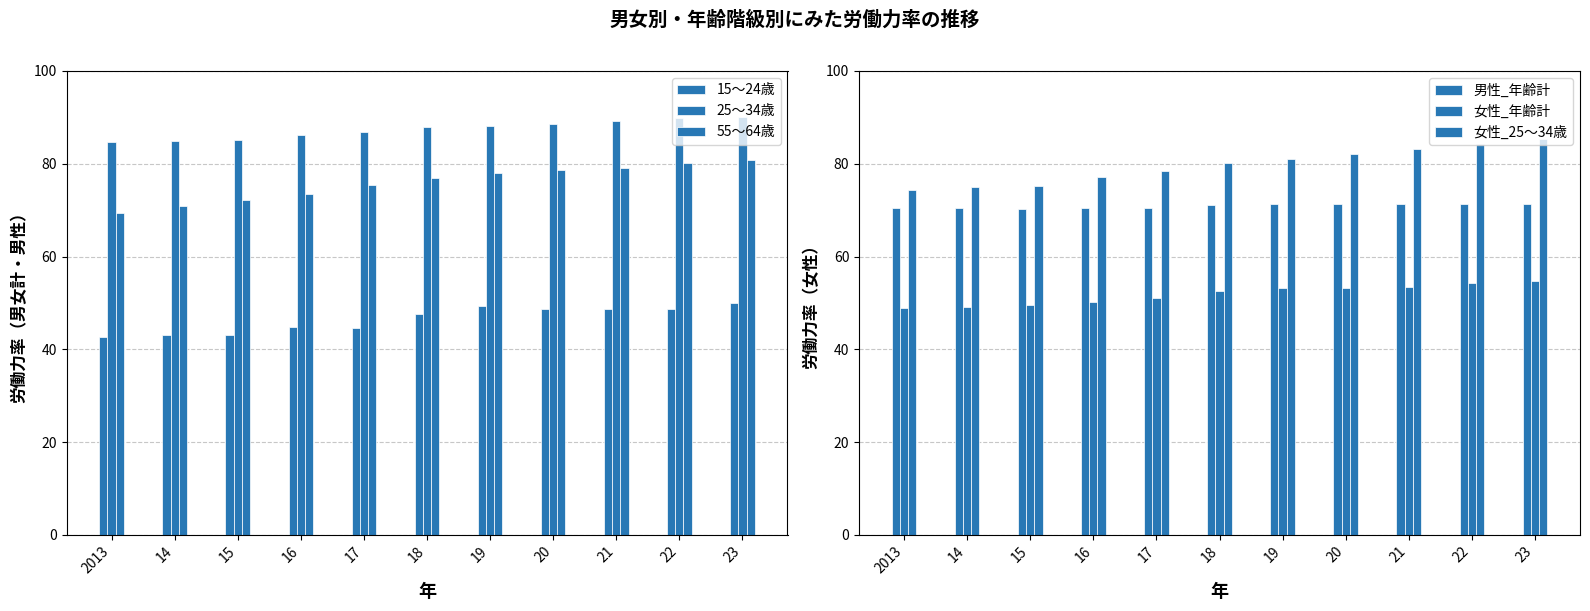

What is the sum of all 女性_年齢計 values?

570.6